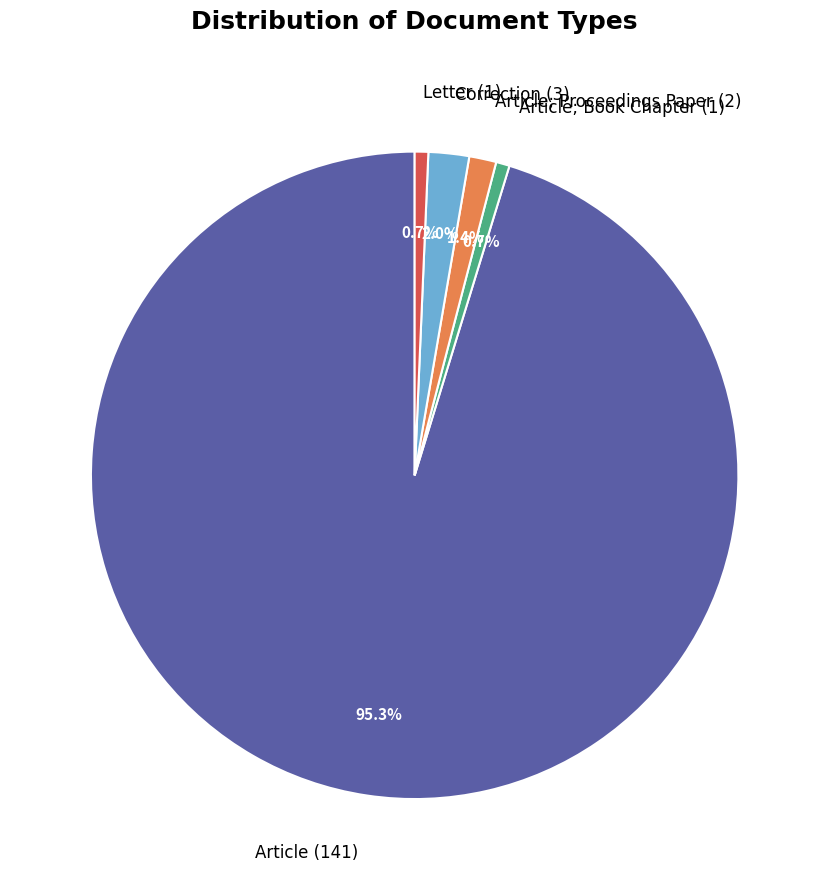

What is the majority slice?

Article (141)